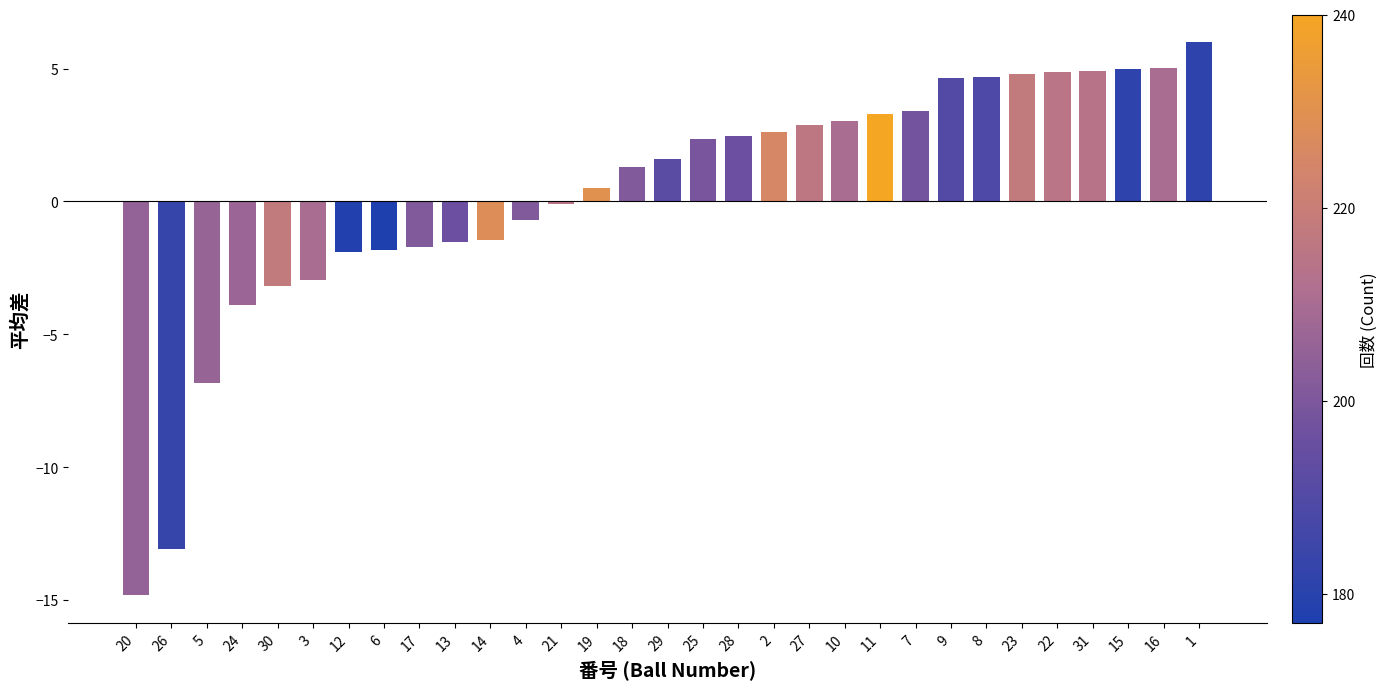

What is the average value?

0.3